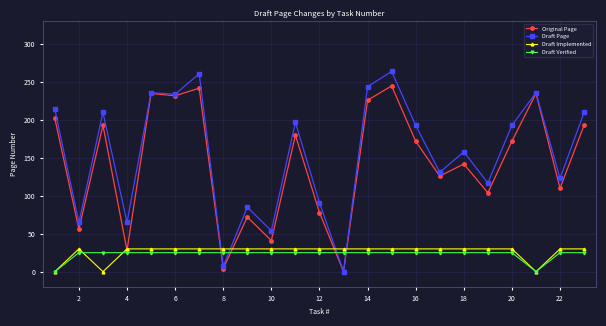

What is the value of the Draft Verified point at the 19th from the left?

25